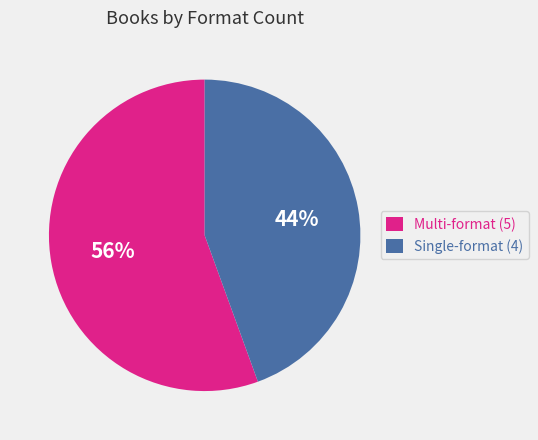

Do Multi-format (5) and Single-format (4) together represent more than half of the pie?

Yes